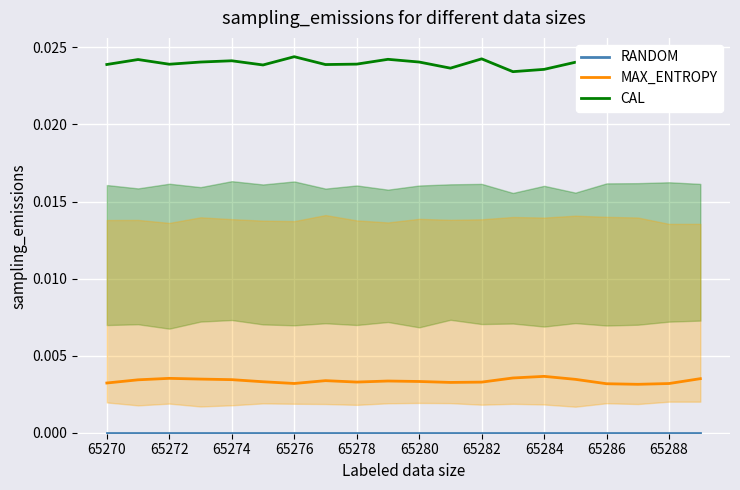

True or false: RANDOM has more than 2 interior local peaks.

False